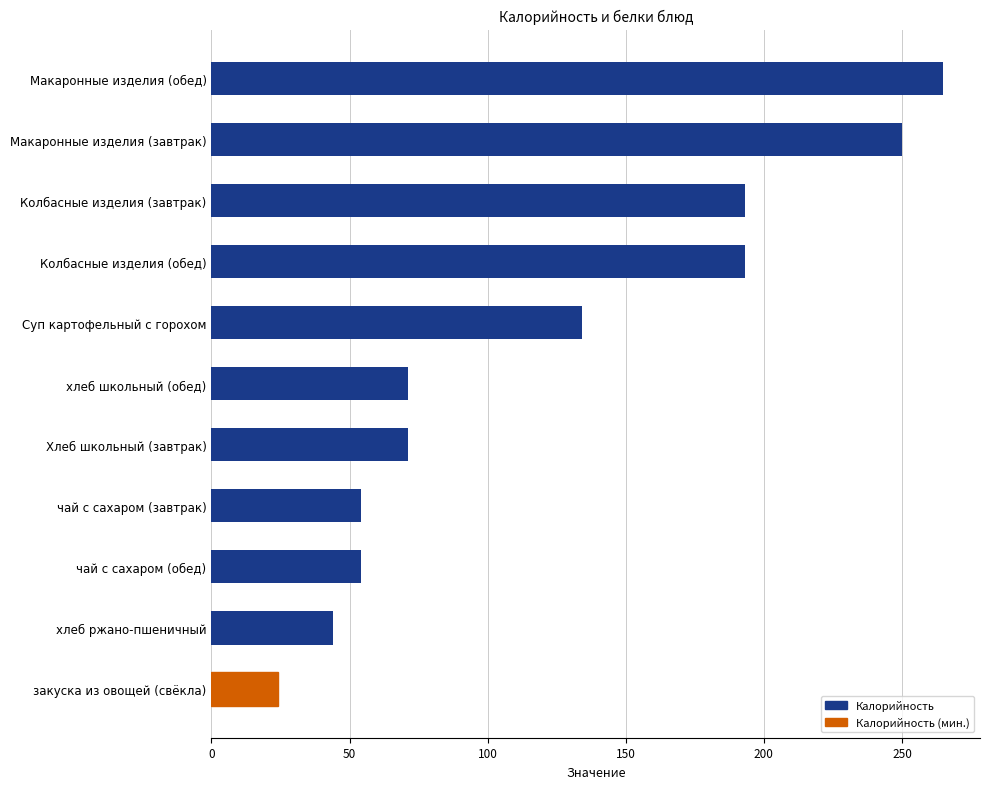

Reading top to bottom, transcribe all the data shown in this chart.

Макаронные изделия (обед)=265	Макаронные изделия (завтрак)=250	Колбасные изделия (завтрак)=193	Колбасные изделия (обед)=193	Суп картофельный с горохом=134	хлеб школьный (обед)=71	Хлеб школьный (завтрак)=71	чай с сахаром (завтрак)=54	чай с сахаром (обед)=54	хлеб ржано-пшеничный=44	закуска из овощей (свёкла)=24